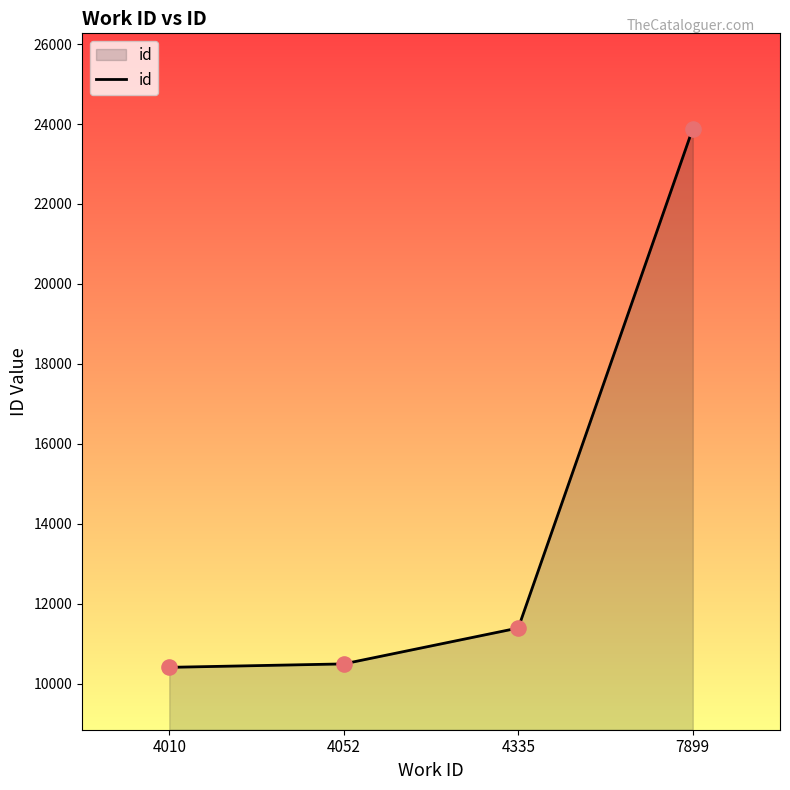

What is the change in value from 4010 to 4335?

+984